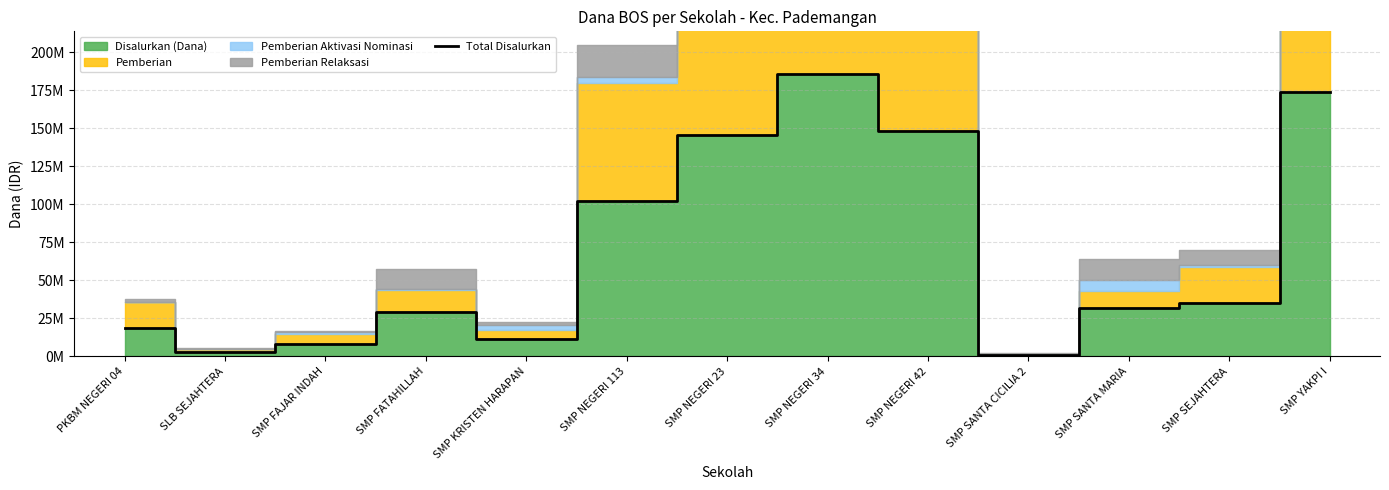

What is the label of the 3rd point from the right?

SMP SANTA MARIA